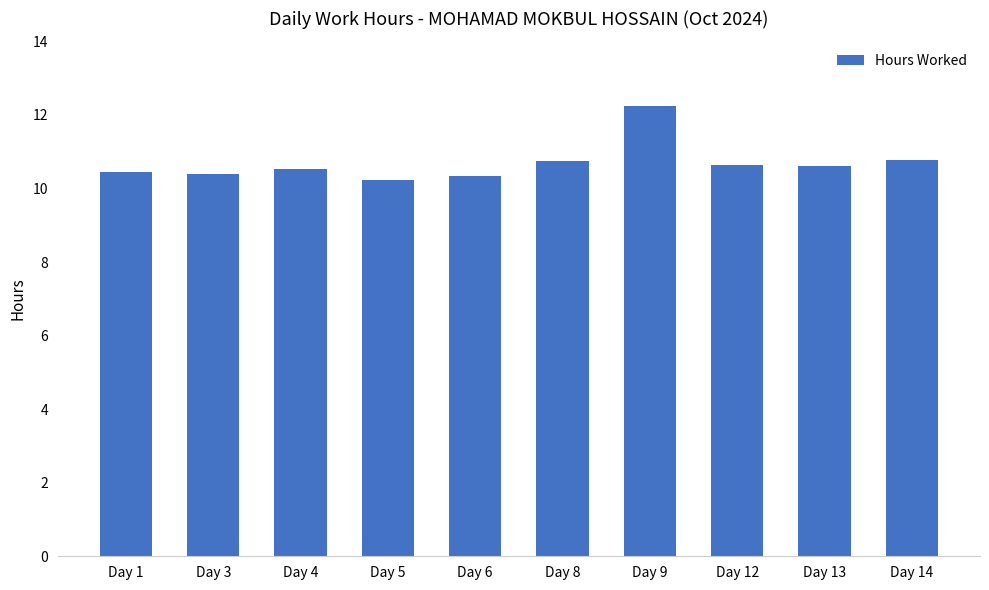

Is it true that the value at Day 13 is 10.6?

True